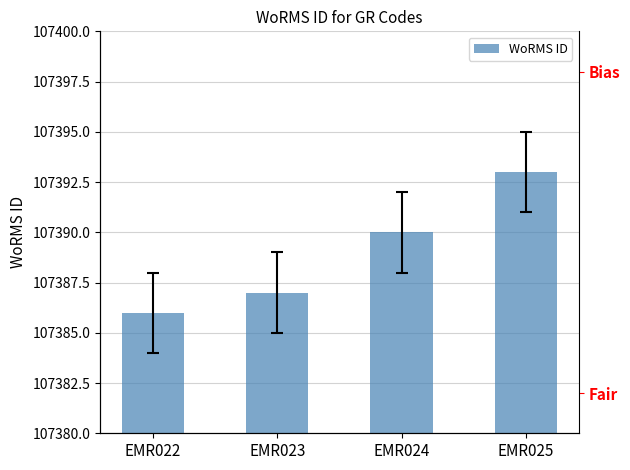

How many distinct data groups are displayed?

1